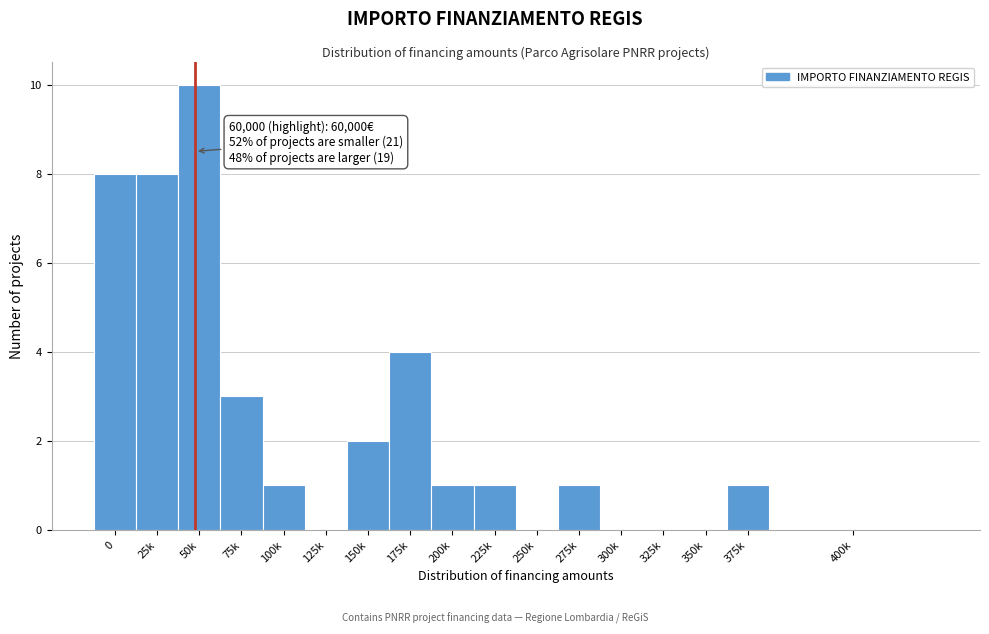

Reading left to right, transcribe all the data shown in this chart.

0=8	25k=8	50k=10	75k=3	100k=1	125k=0	150k=2	175k=4	200k=1	225k=1	250k=0	275k=1	300k=0	325k=0	350k=0	375k=1	400k=0